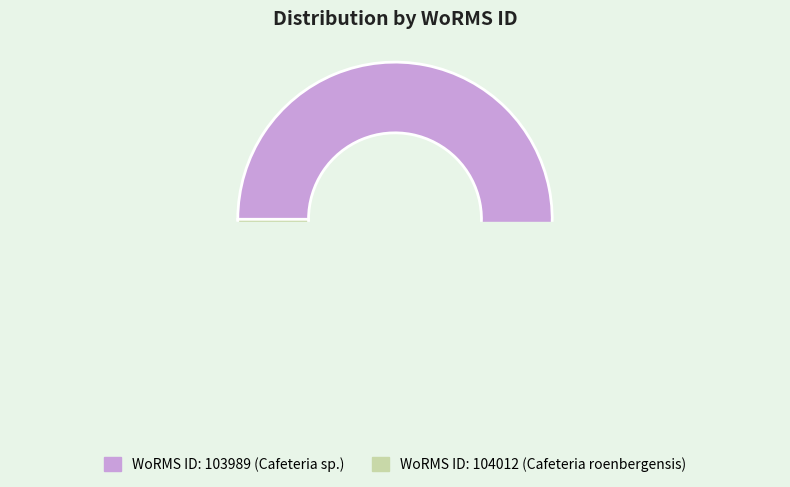

Is there any slice that represents more than half of the pie?

Yes